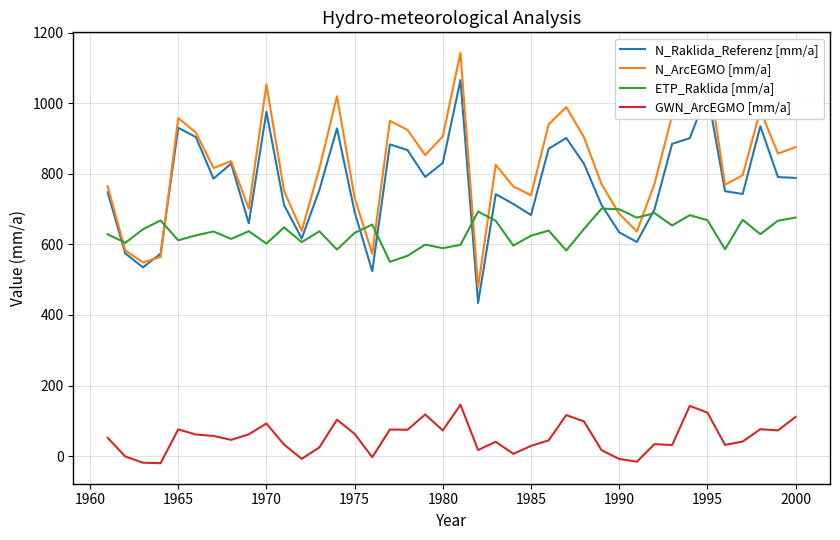

List the series in order of their peak value, lowest first.

GWN_ArcEGMO [mm/a], ETP_Raklida [mm/a], N_Raklida_Referenz [mm/a], N_ArcEGMO [mm/a]